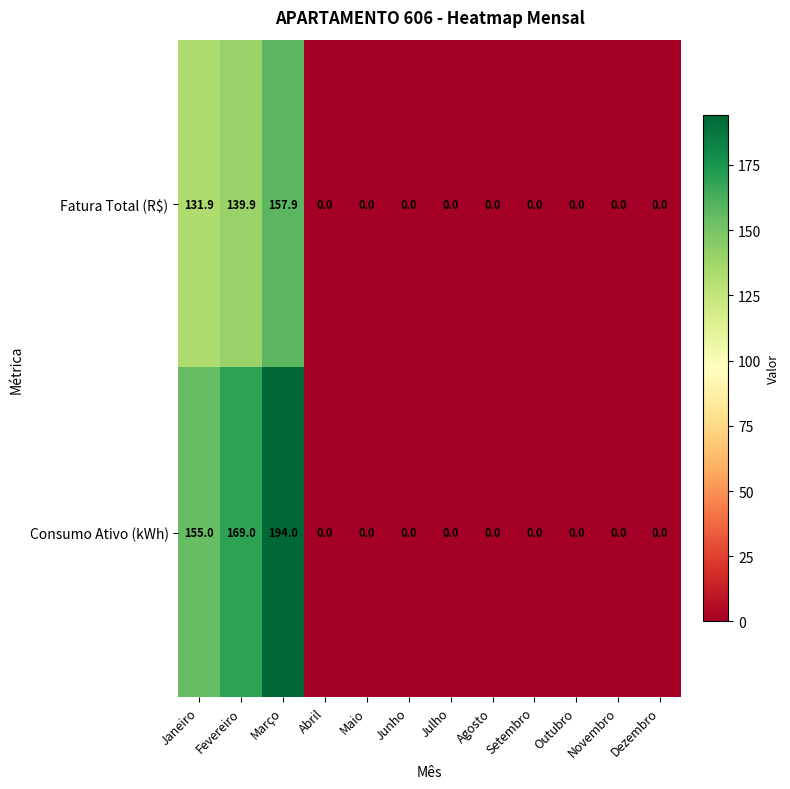

Rank the series by their maximum value, from highest to lowest.

Consumo Ativo (kWh), Fatura Total (R$)